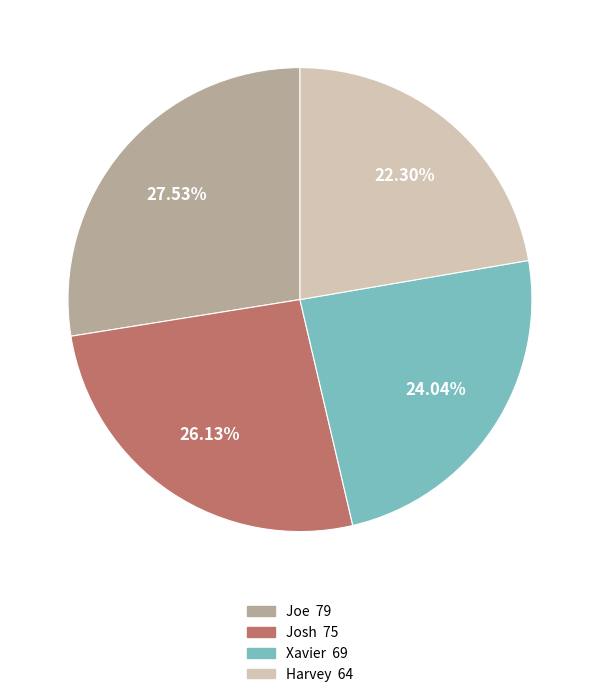

Is there a majority slice in this chart?

No